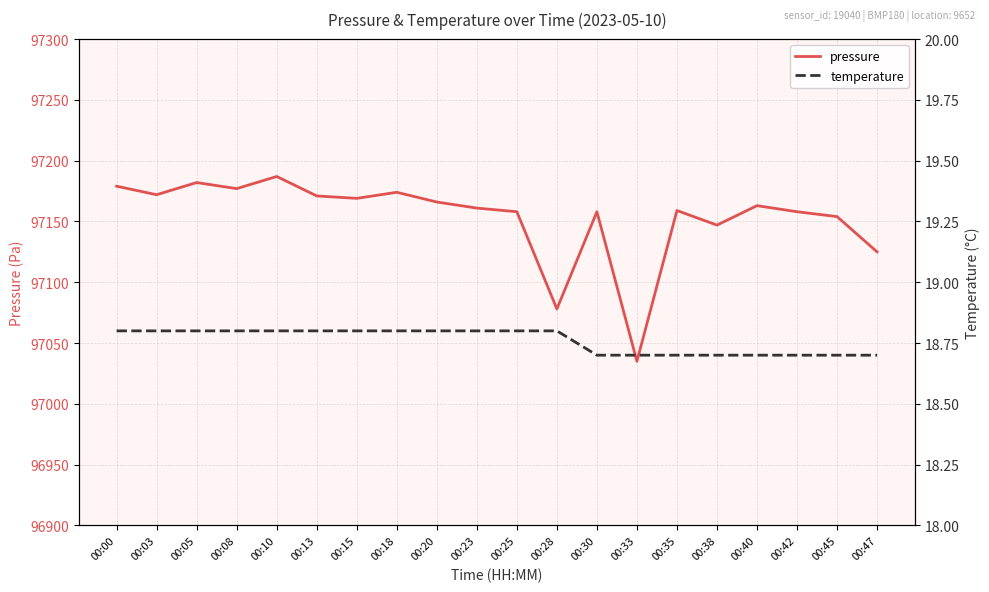

What is the total value across all series at 00:15?

97187.8